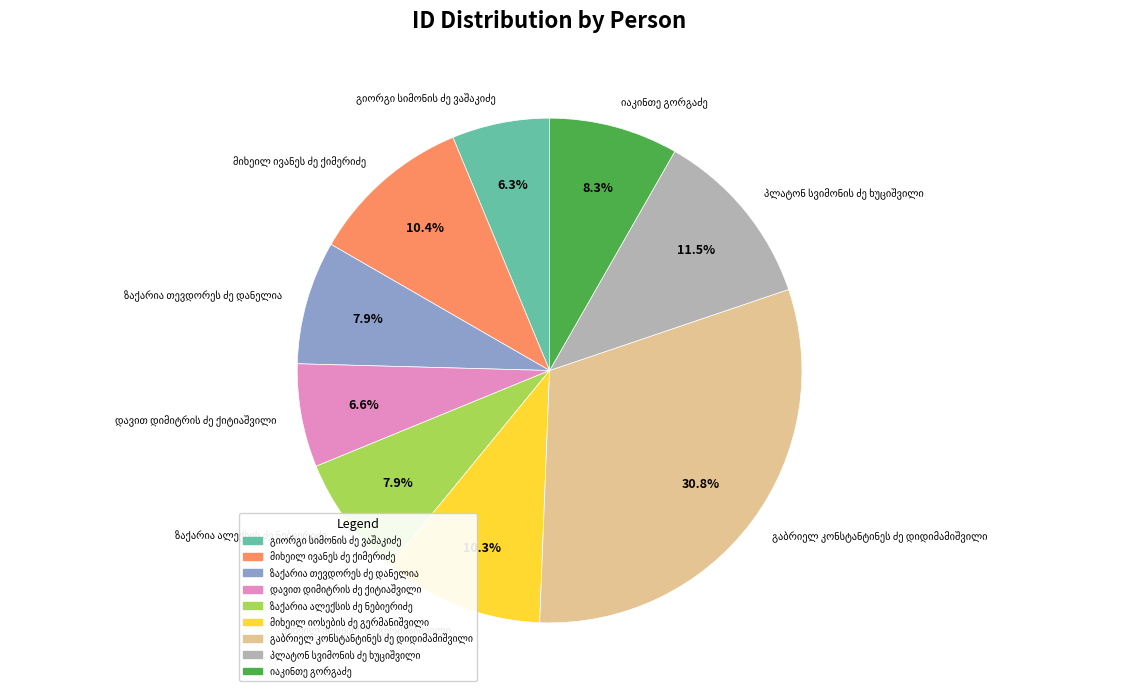

To the nearest percent, what is the average slice percentage?

11%